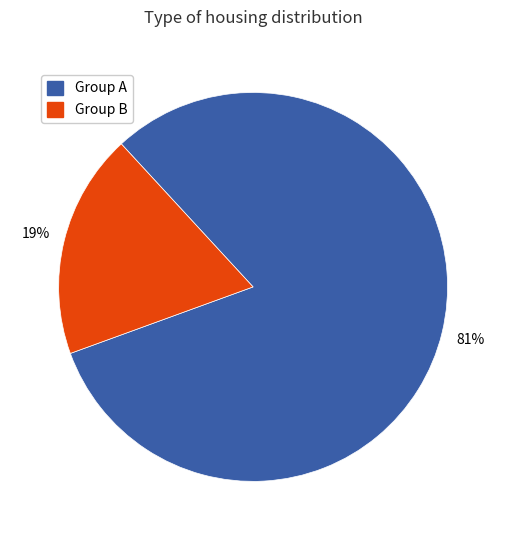

To the nearest percent, what is the average slice percentage?

50%